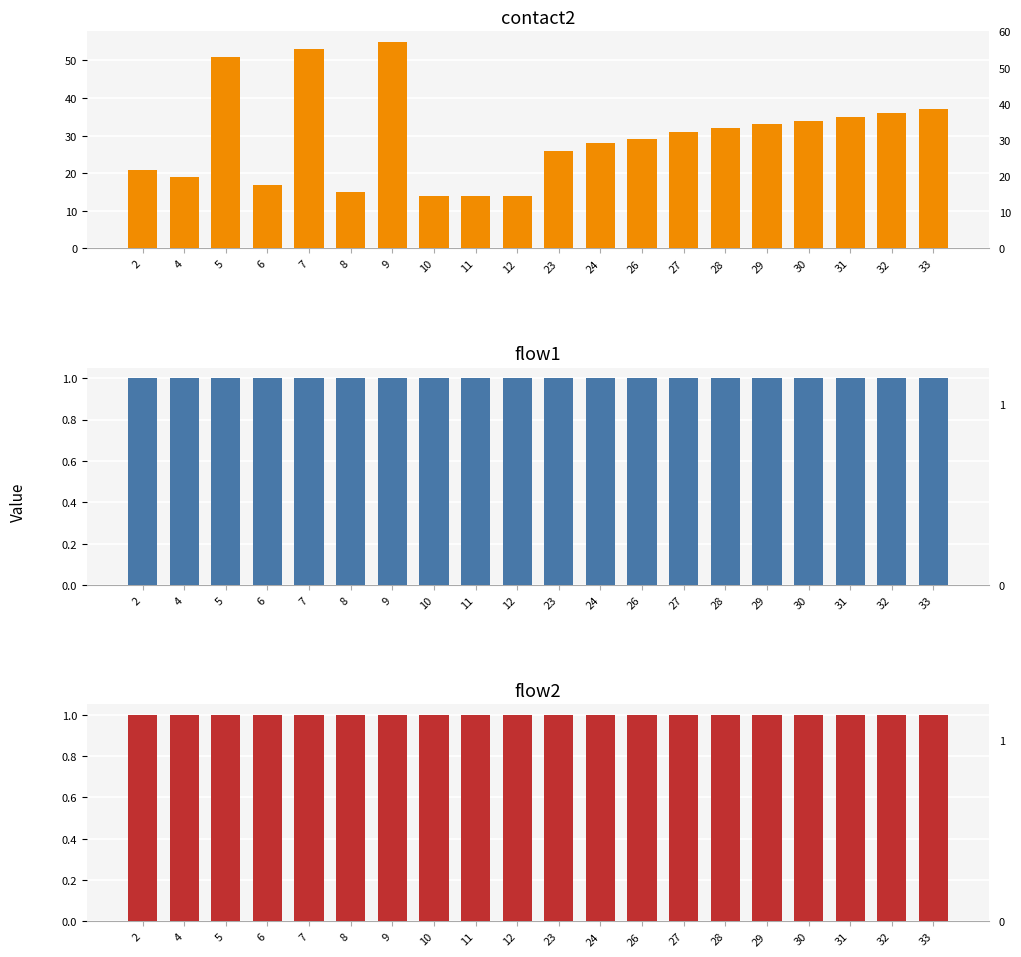

Where is flow2 nearest to the value 1?

2